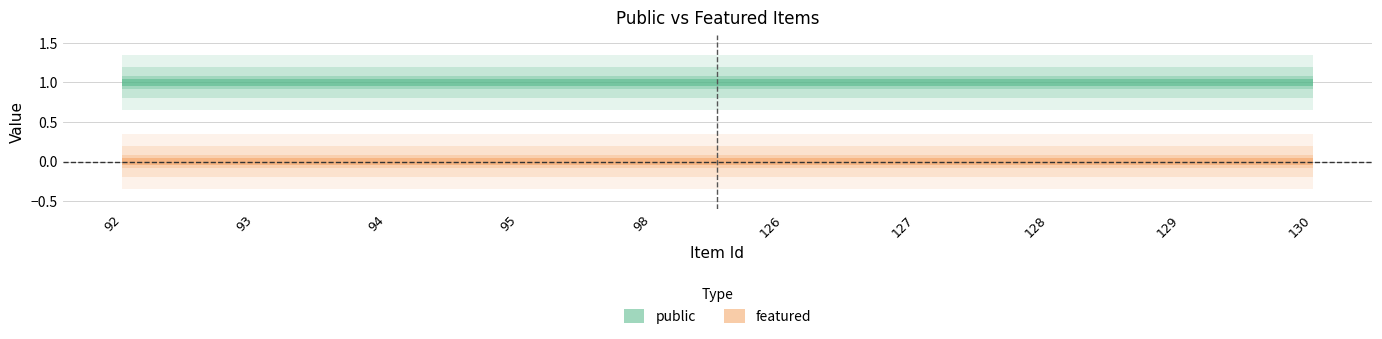

Reading left to right, list all the values displayed in this chart.

public: 92=1	93=1	94=1	95=1	98=1	126=1	127=1	128=1	129=1	130=1
featured: 92=0	93=0	94=0	95=0	98=0	126=0	127=0	128=0	129=0	130=0